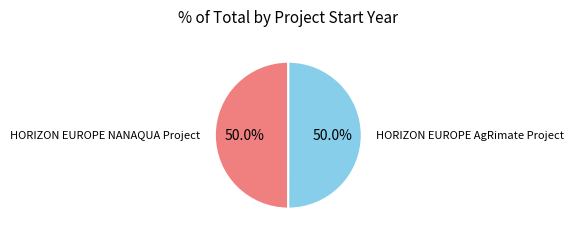

Approximately how many times larger is the value at HORIZON EUROPE NANAQUA Project compared to HORIZON EUROPE AgRimate Project?

1.0